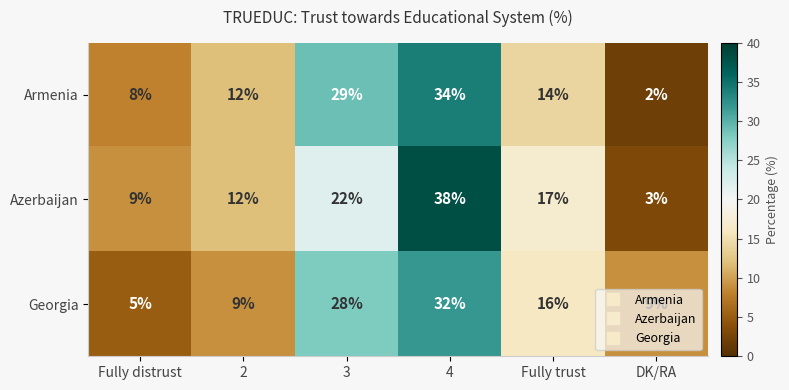

Rank the series by their maximum value, from highest to lowest.

Azerbaijan, Armenia, Georgia